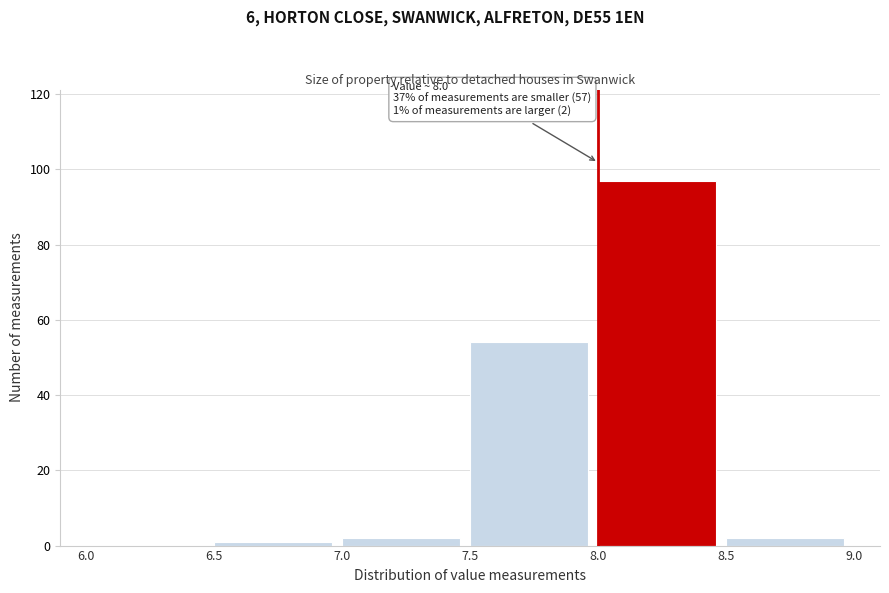

Over which range of the x-axis is the bar tallest?

8.0 to 8.5